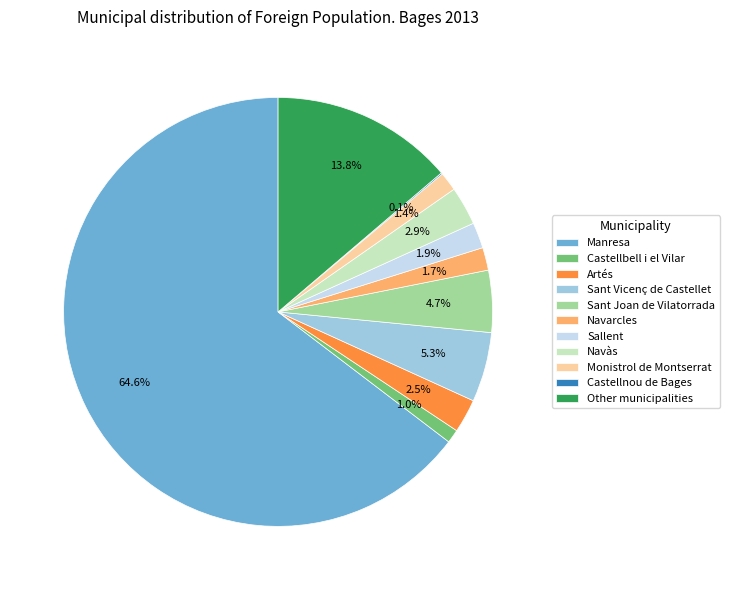

To the nearest percent, what portion does Navarcles represent?

2%